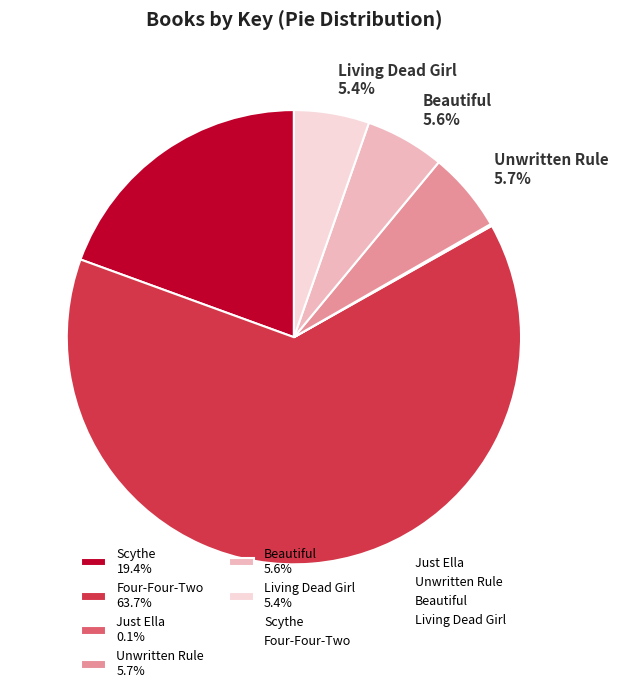

Is there any slice that represents more than half of the pie?

Yes